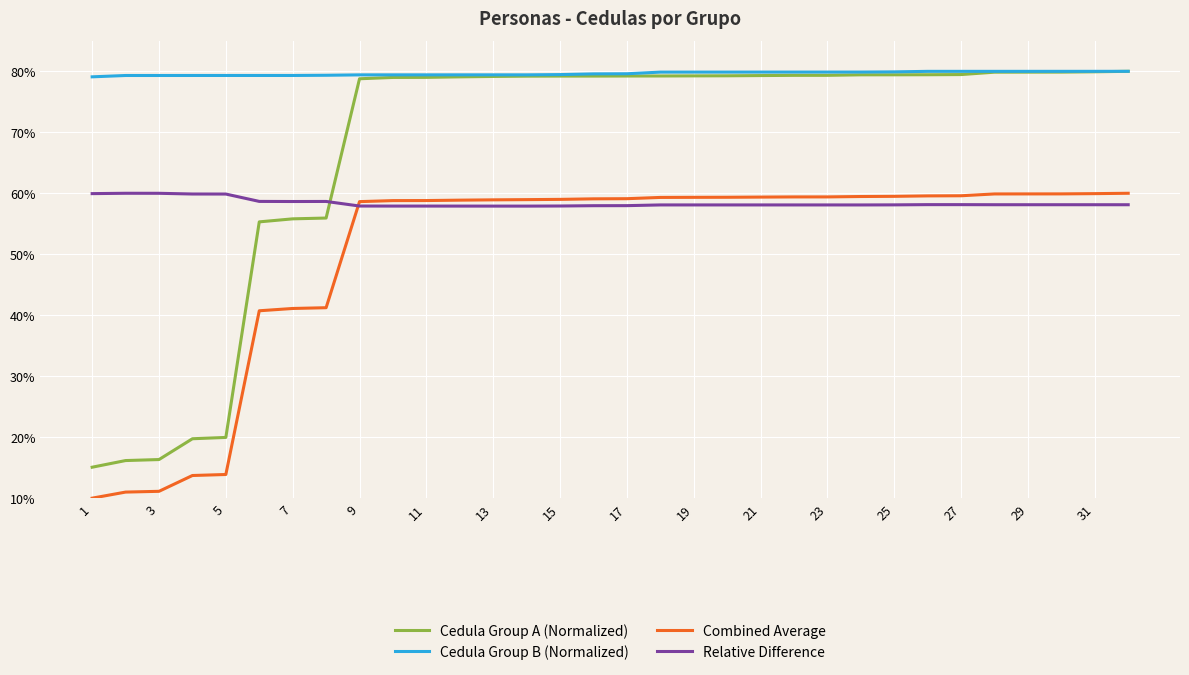

True or false: Cedula Group A (Normalized) and Combined Average cross at least once.

False